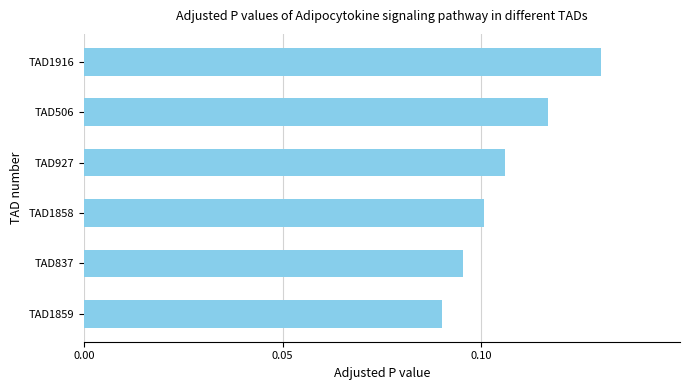

Rank the categories by value from highest to lowest.

TAD1916, TAD506, TAD927, TAD1858, TAD837, TAD1859